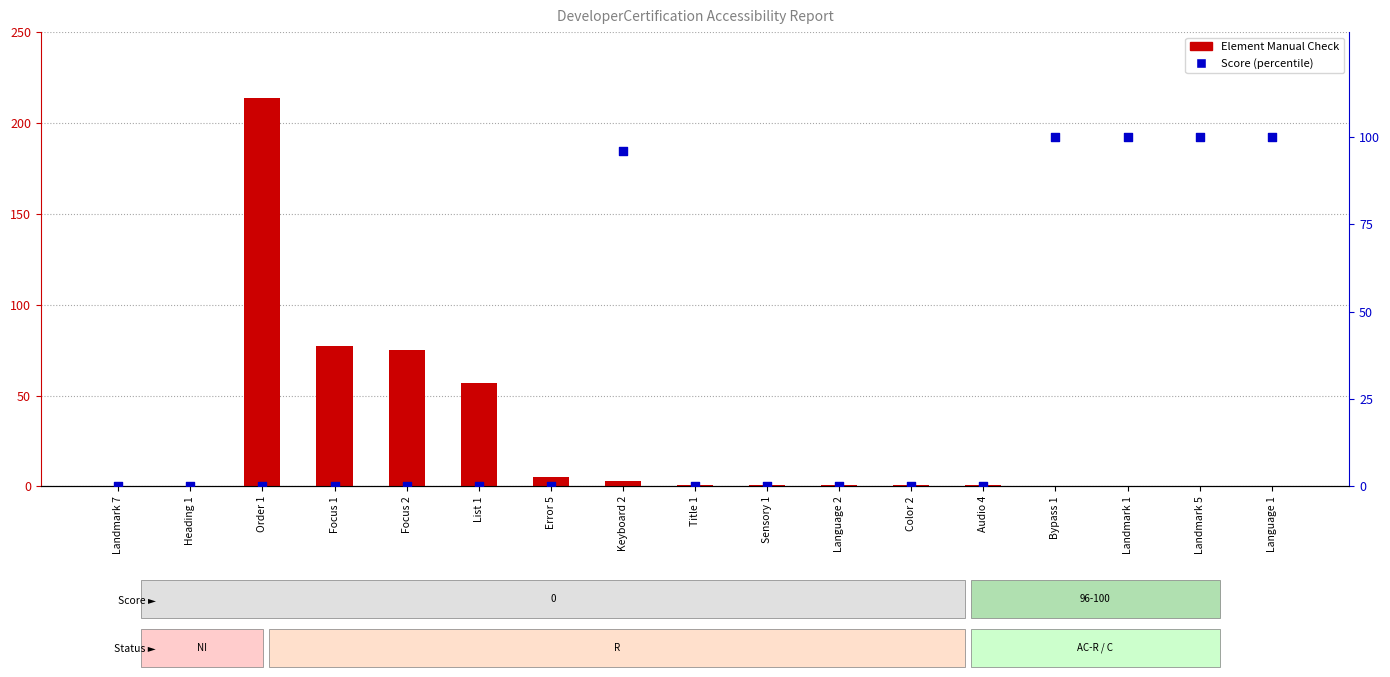

Is the value of Element Manual Check at Audio 4 greater than the value of Score at Language 2?

Yes